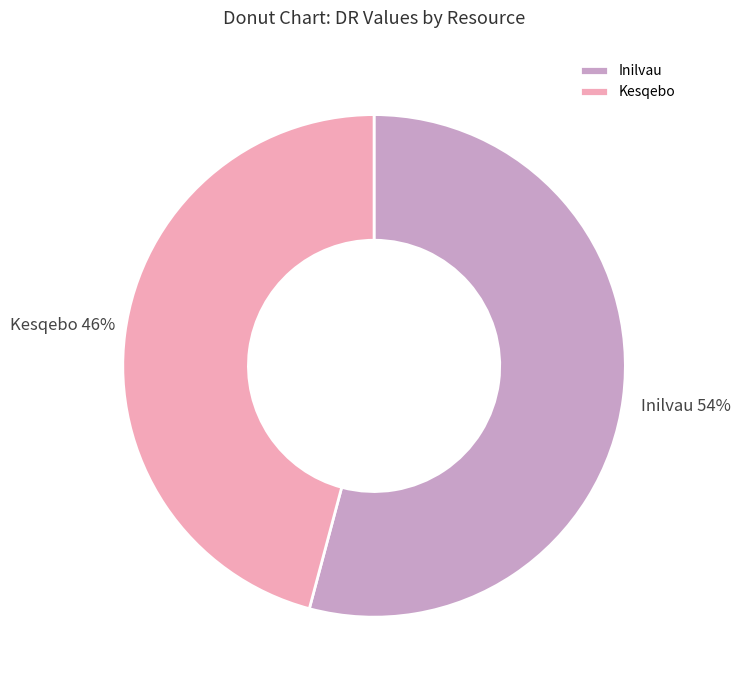

Approximately how many times larger is the value at Inilvau compared to Kesqebo?

1.2